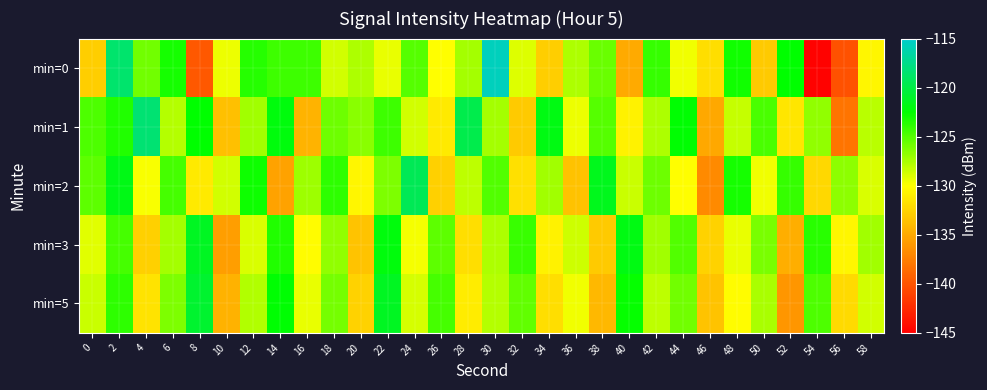

List the series in order of their peak value, lowest first.

min=3, min=5, min=2, min=1, min=0